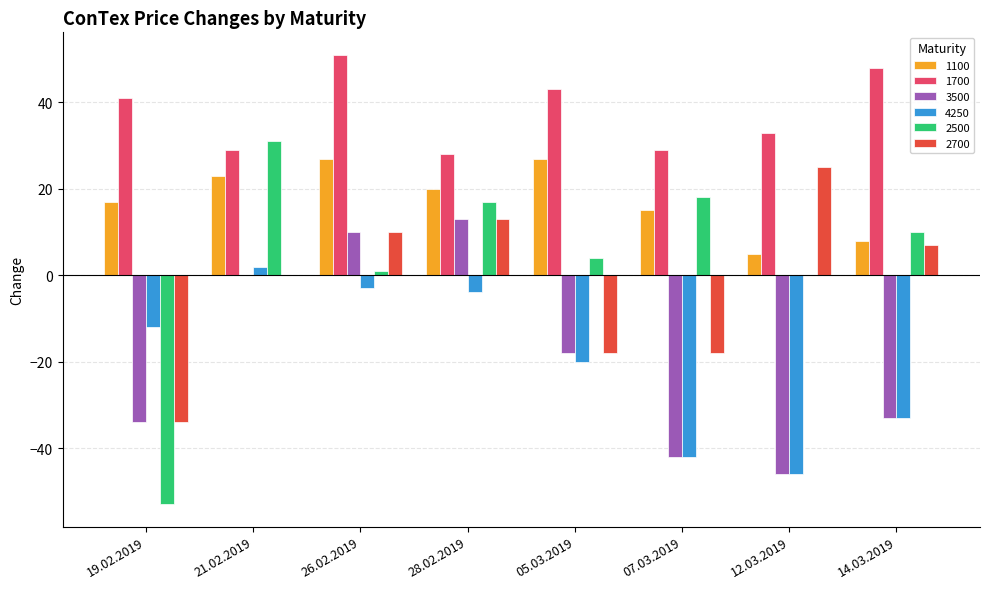

What are all the series names shown in the legend?

1100, 1700, 3500, 4250, 2500, 2700